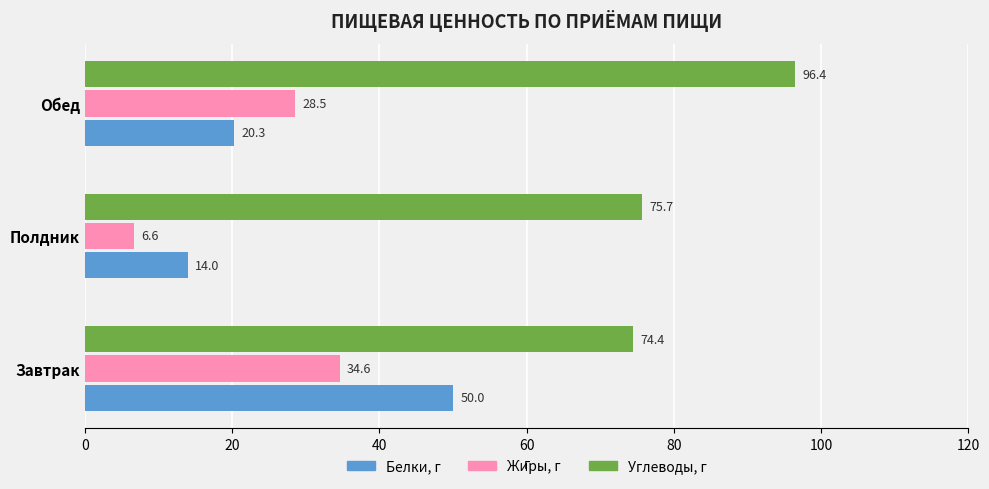

At which label is Белки, г closest to 32?

Обед